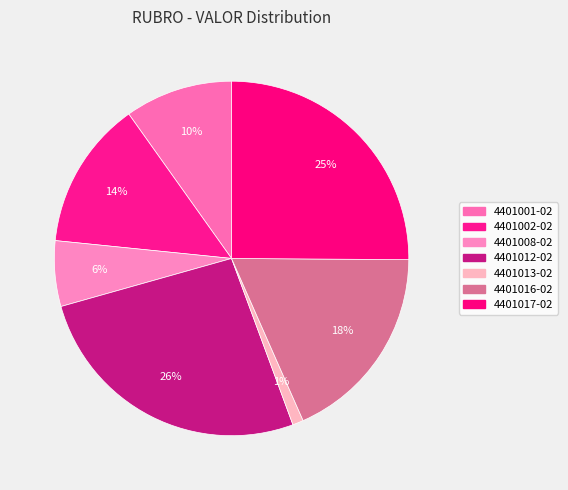

What portion of the pie excludes 4401001-02?

90.2%